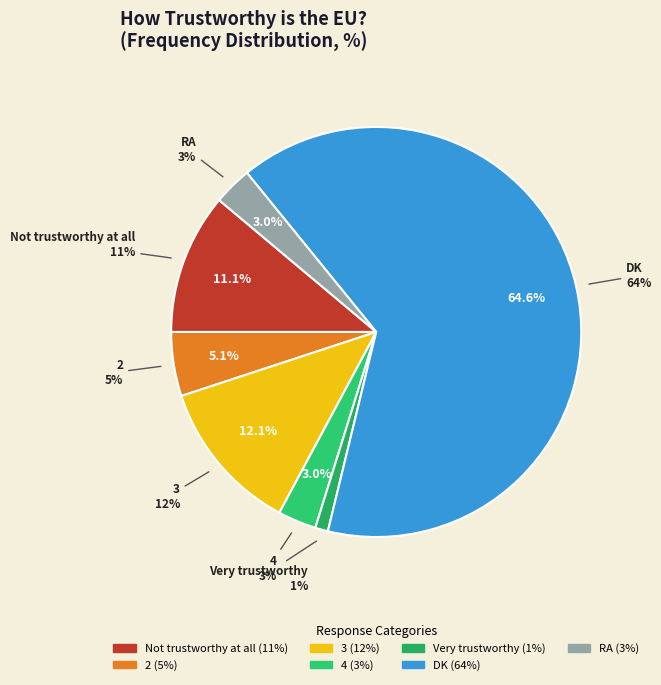

To the nearest percent, what is the difference between the 2 and Very trustworthy slice percentages?

4%